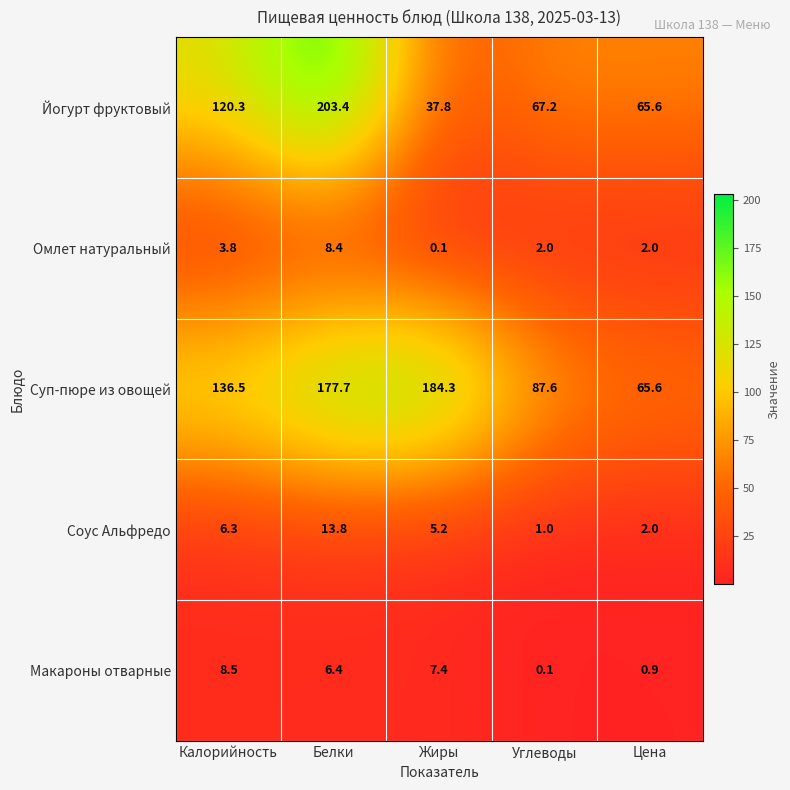

Is it true that Макароны отварные equals 0.9 at Цена?

True